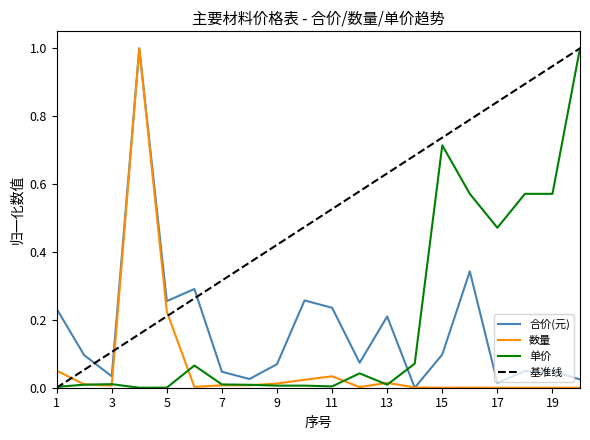

Between 2 and 17, which series saw the biggest shift?

单价